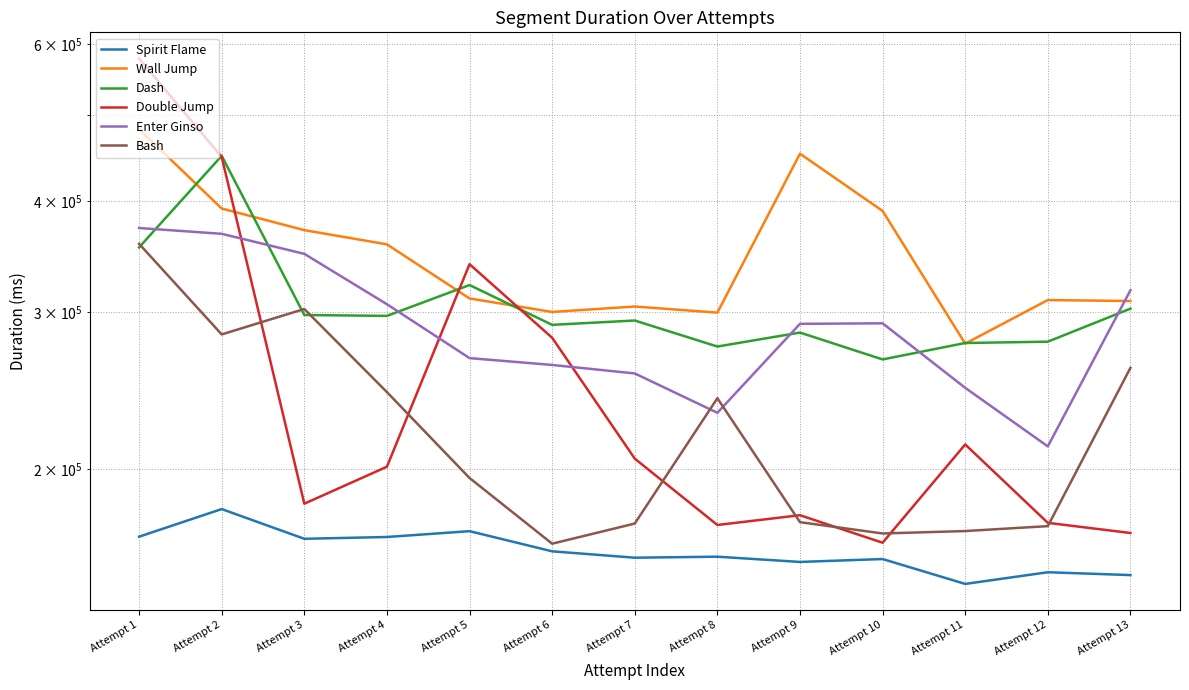

Rank the categories by Bash value from highest to lowest.

Attempt 1, Attempt 3, Attempt 2, Attempt 13, Attempt 4, Attempt 8, Attempt 5, Attempt 9, Attempt 7, Attempt 12, Attempt 11, Attempt 10, Attempt 6